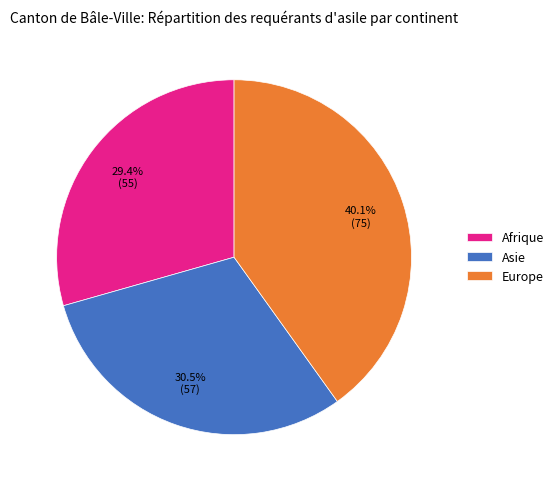

Rank the categories by value from highest to lowest.

Europe, Asie, Afrique